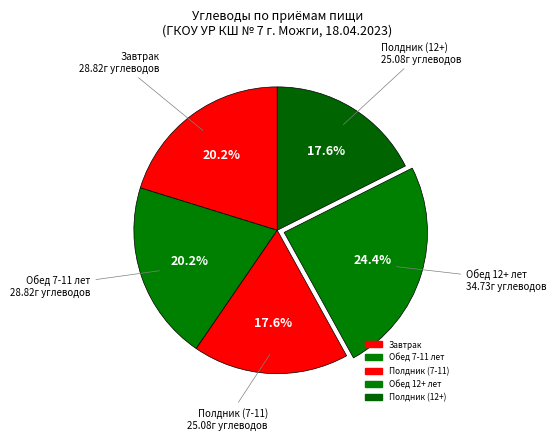

Count the number of slices in the pie.

5